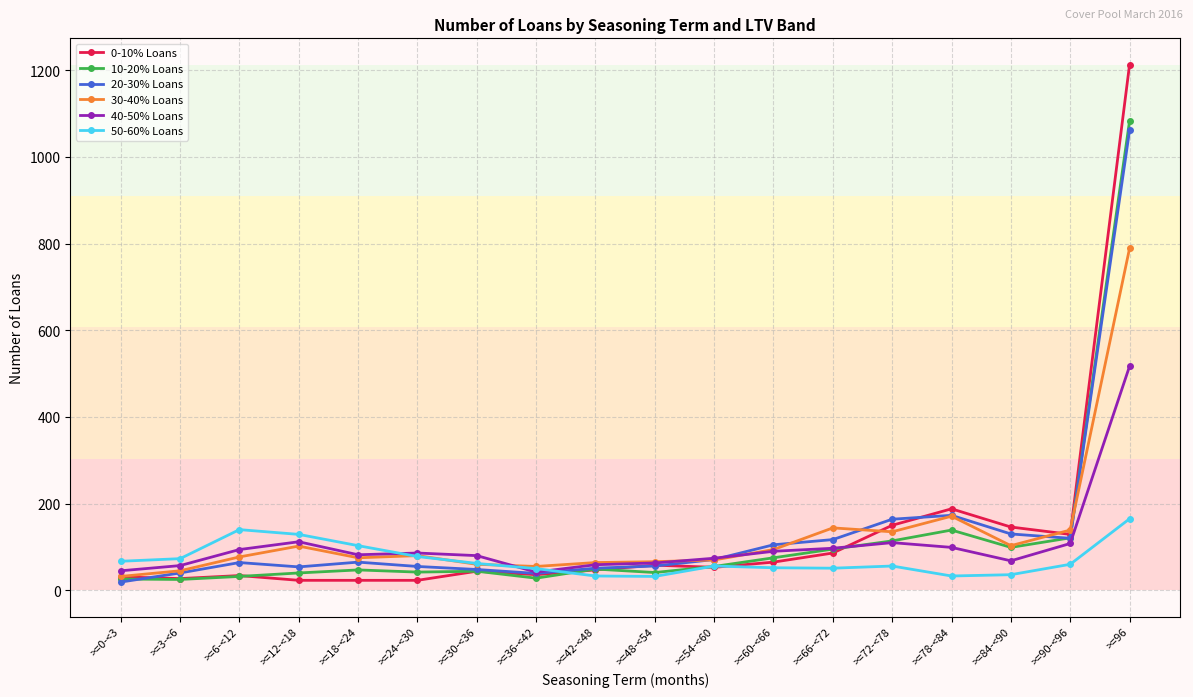

Rank the series at >=96 from highest to lowest value.

0-10% Loans, 10-20% Loans, 20-30% Loans, 30-40% Loans, 40-50% Loans, 50-60% Loans